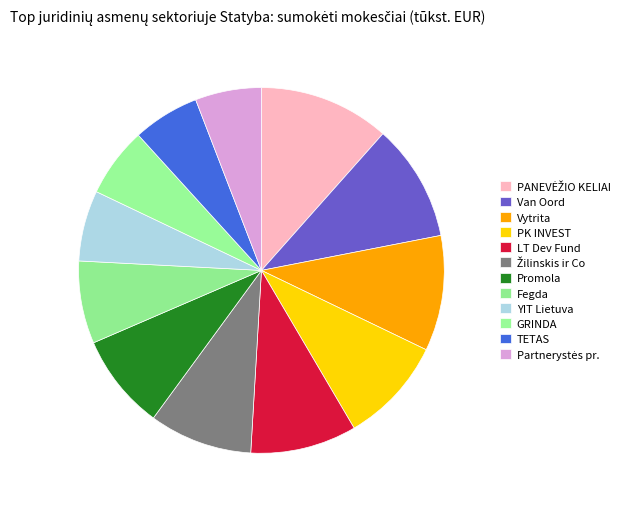

Count the number of slices in the pie.

12